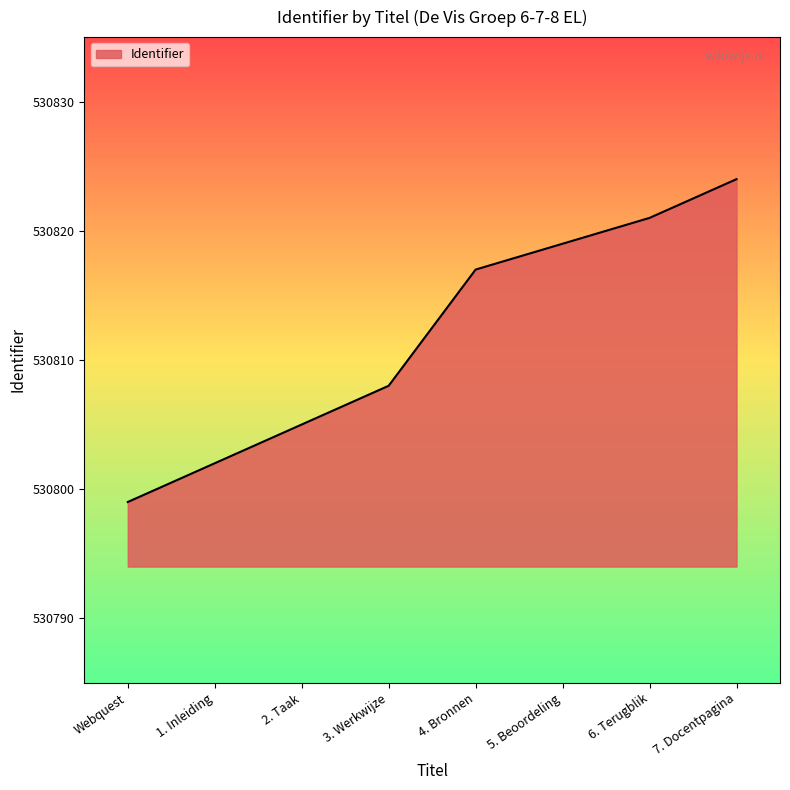

How many distinct data groups are displayed?

1